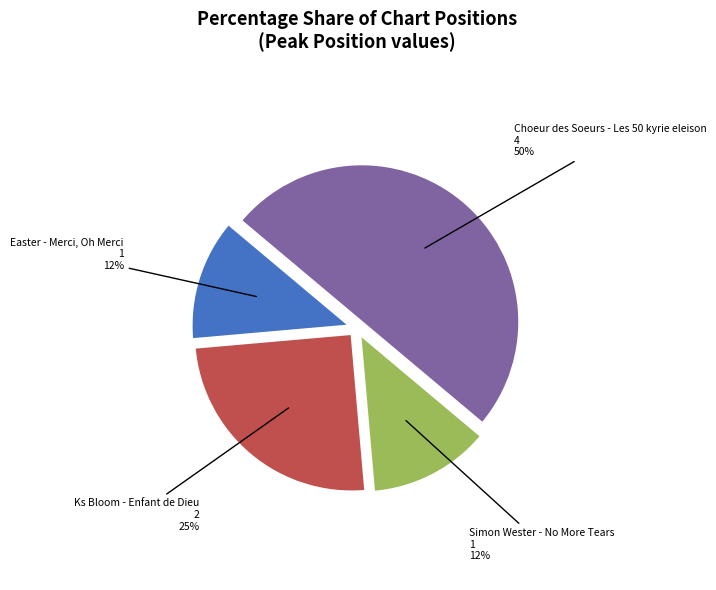

To the nearest percent, what is the average slice percentage?

25%